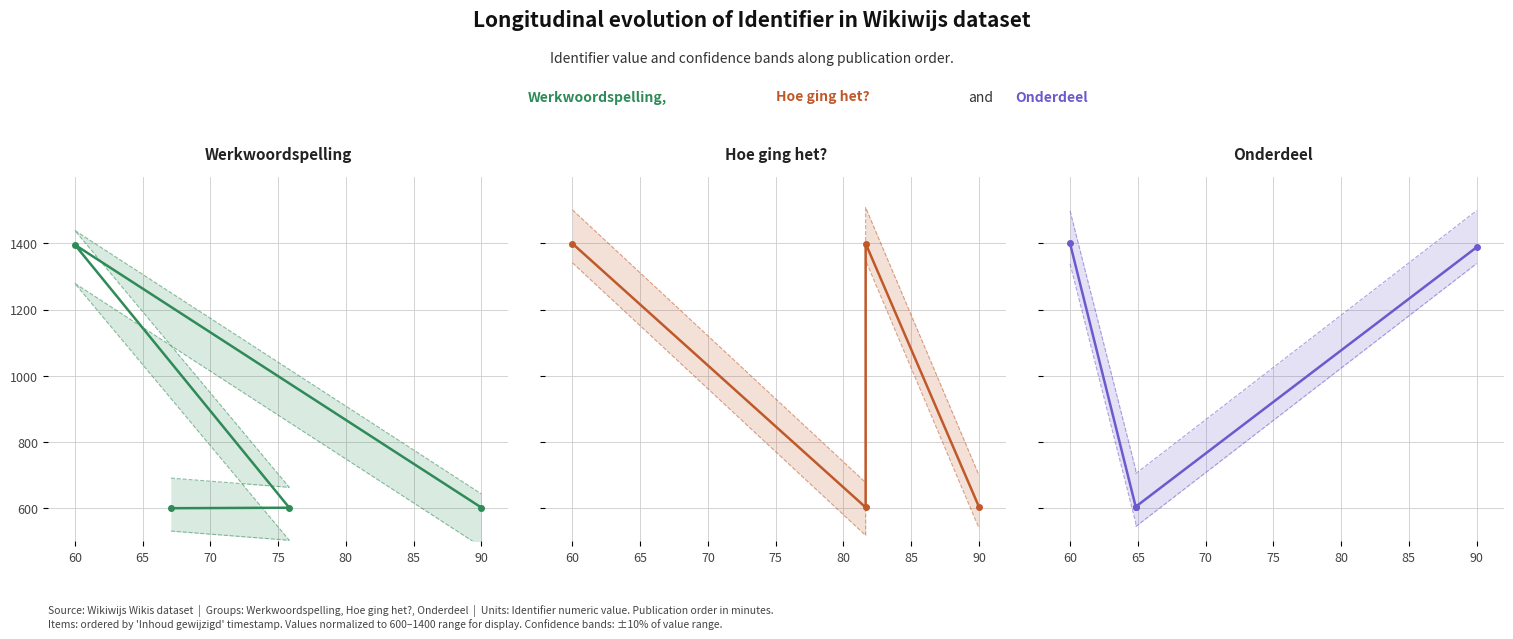

Where do Onderdeel and Werkwoordspelling first cross each other?

65 and 70